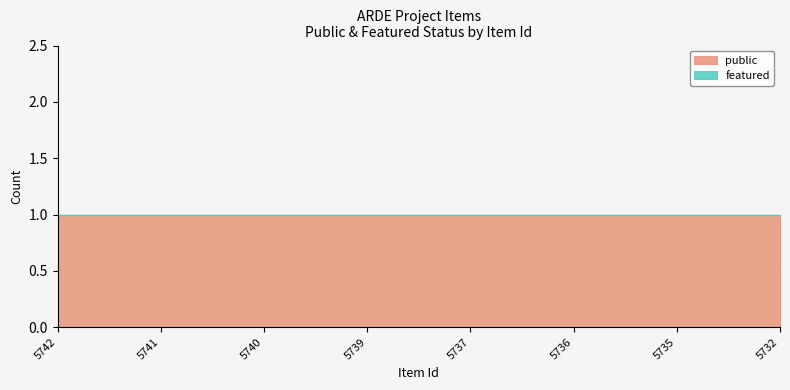

At which category is the sum across all series the highest?

5742